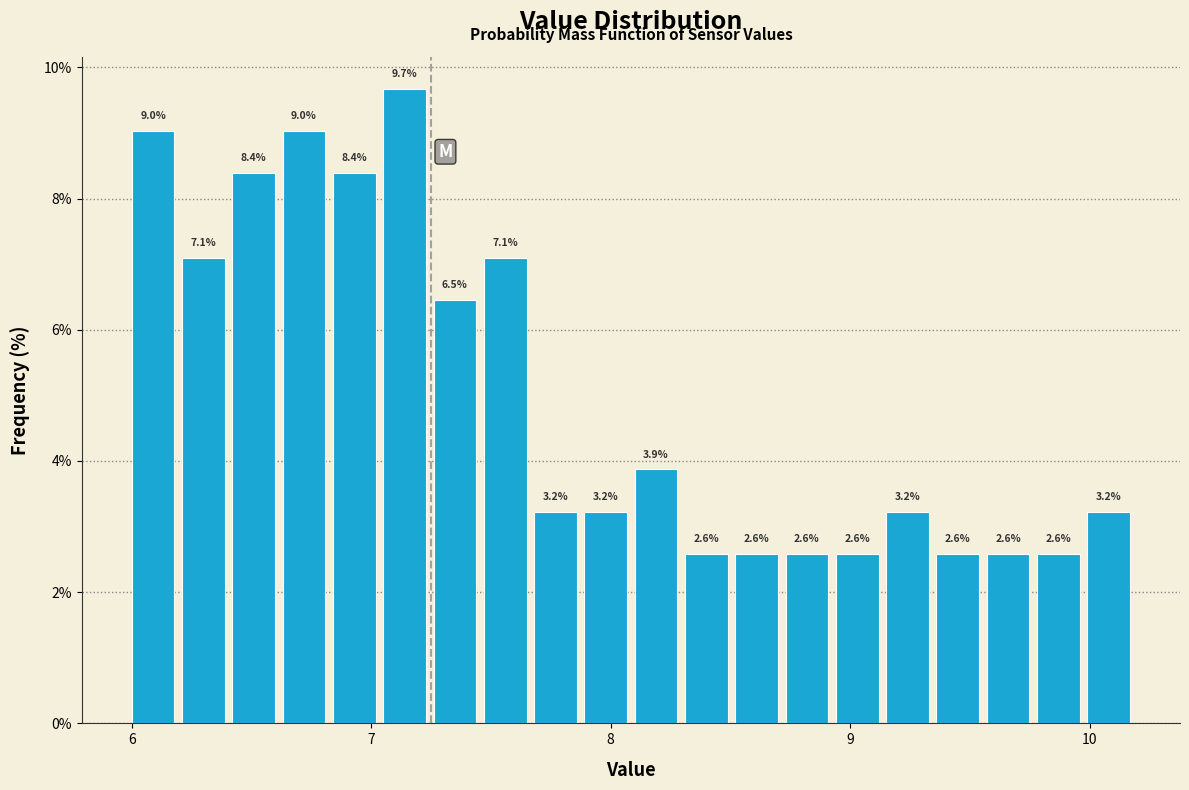

Read against the x-axis, roughly where is the centre of the tallest bar?

7.1